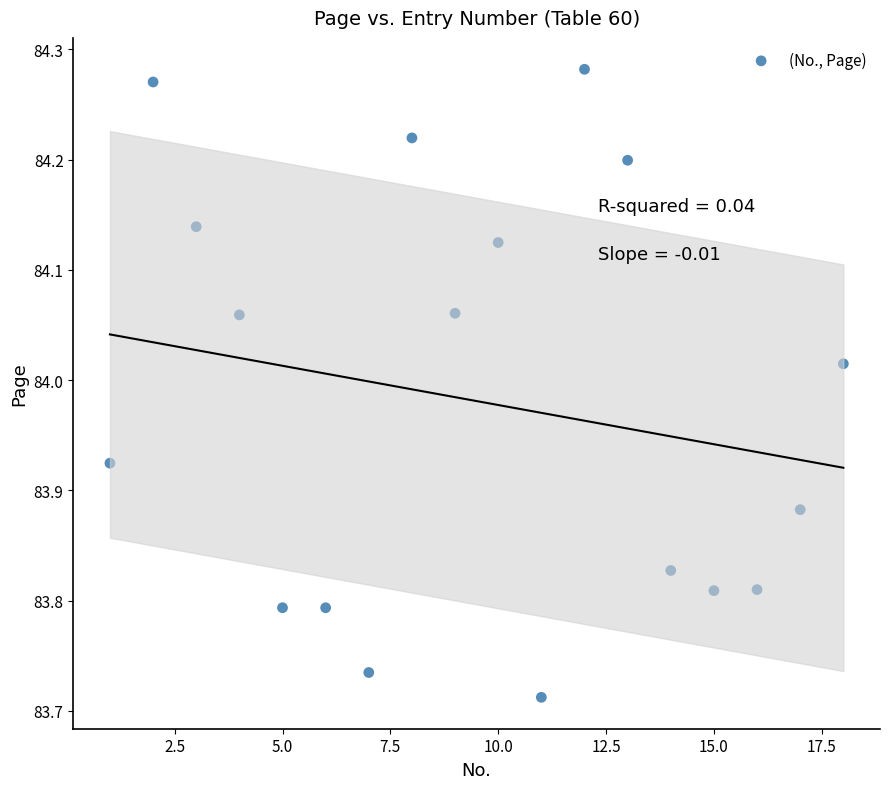

What is the range of X values (max minus min)?

17.0